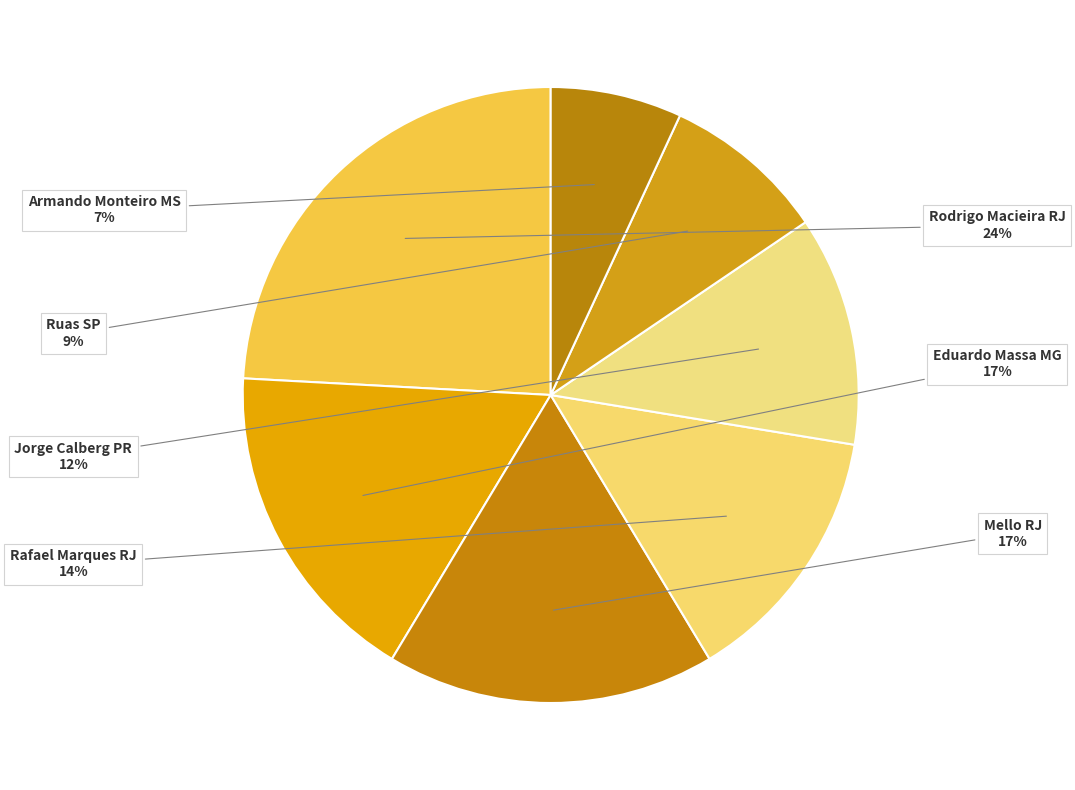

Count the number of slices in the pie.

7